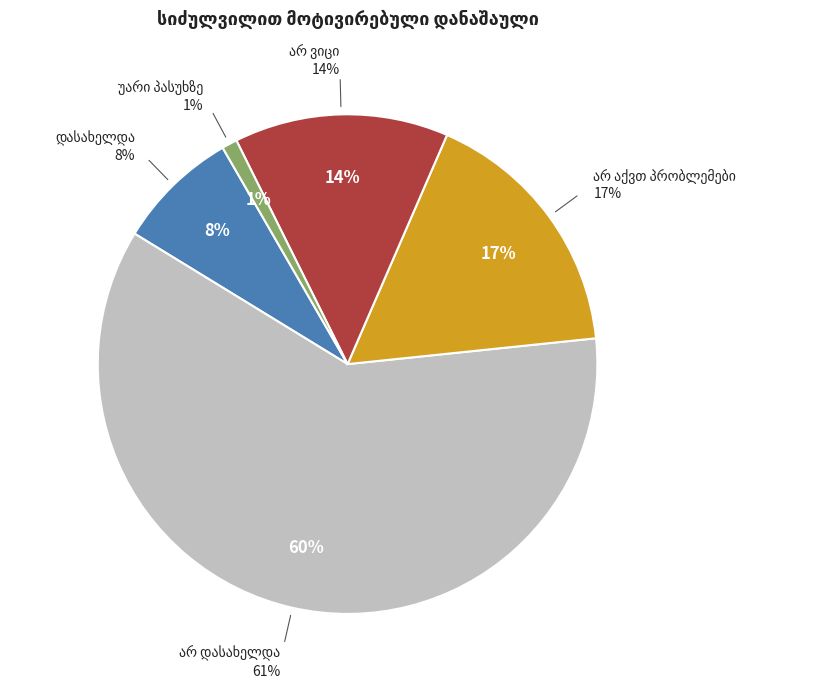

To the nearest percent, what percentage of the pie is უარი პასუხზე?

1%